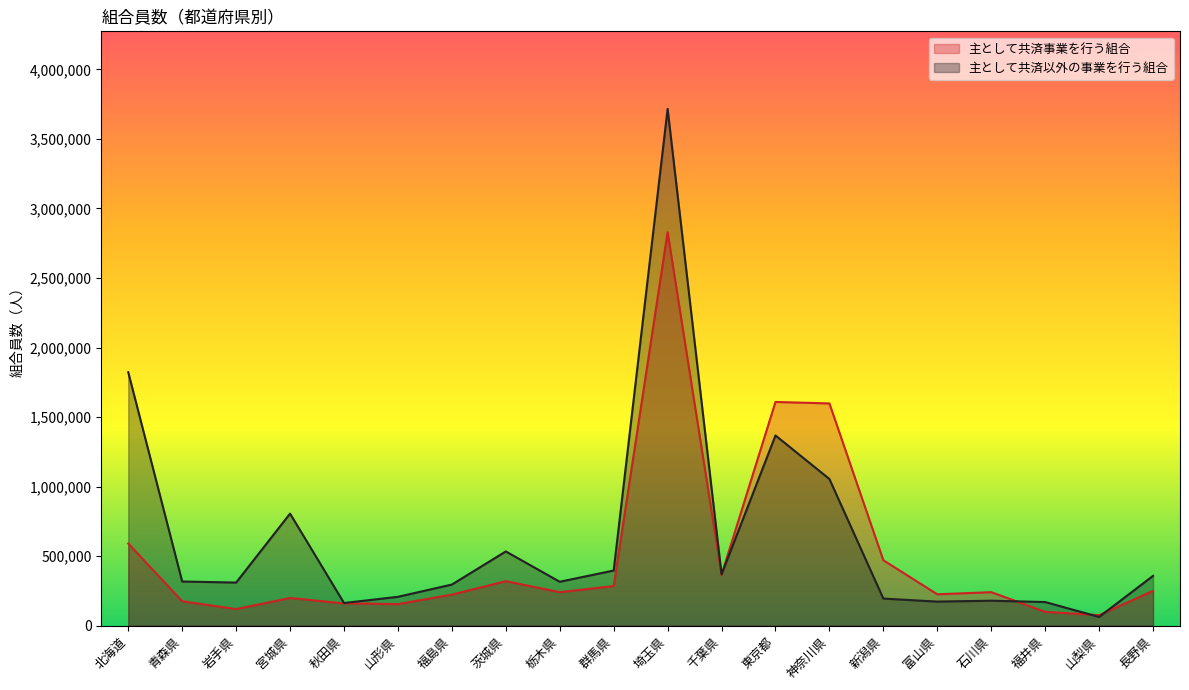

Rank the series by their maximum value, from lowest to highest.

主として共済事業を行う組合, 主として共済以外の事業を行う組合